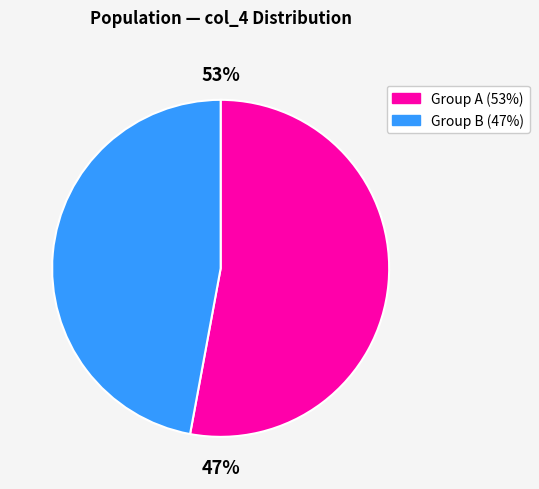

Is it true that 8640 is 8% of the pie?

True